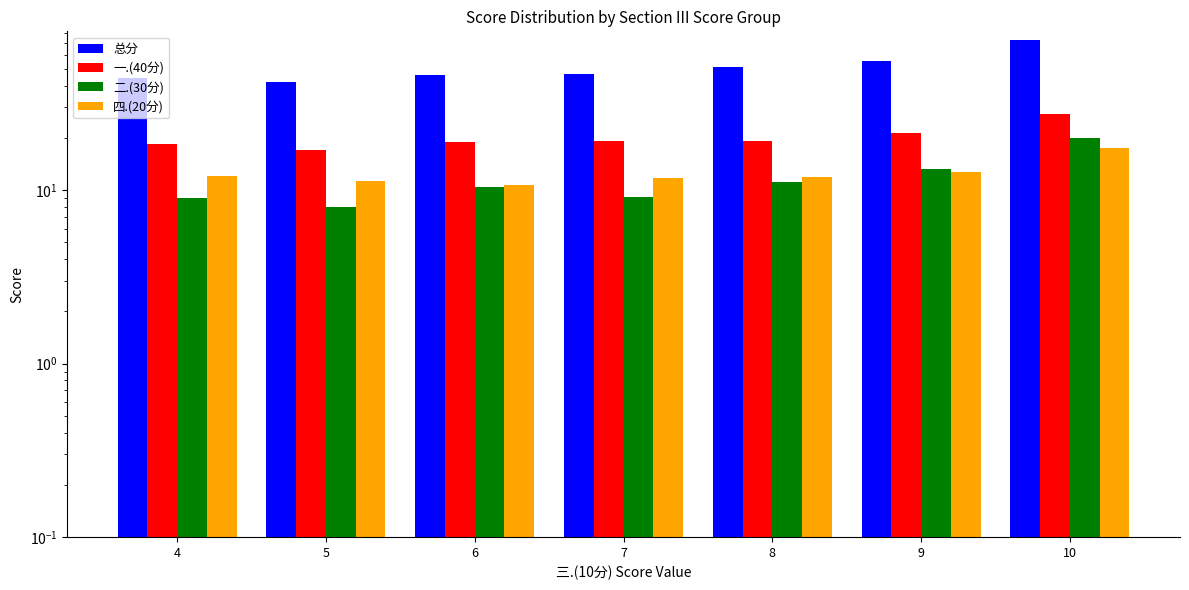

How many bars are there in each group?

4